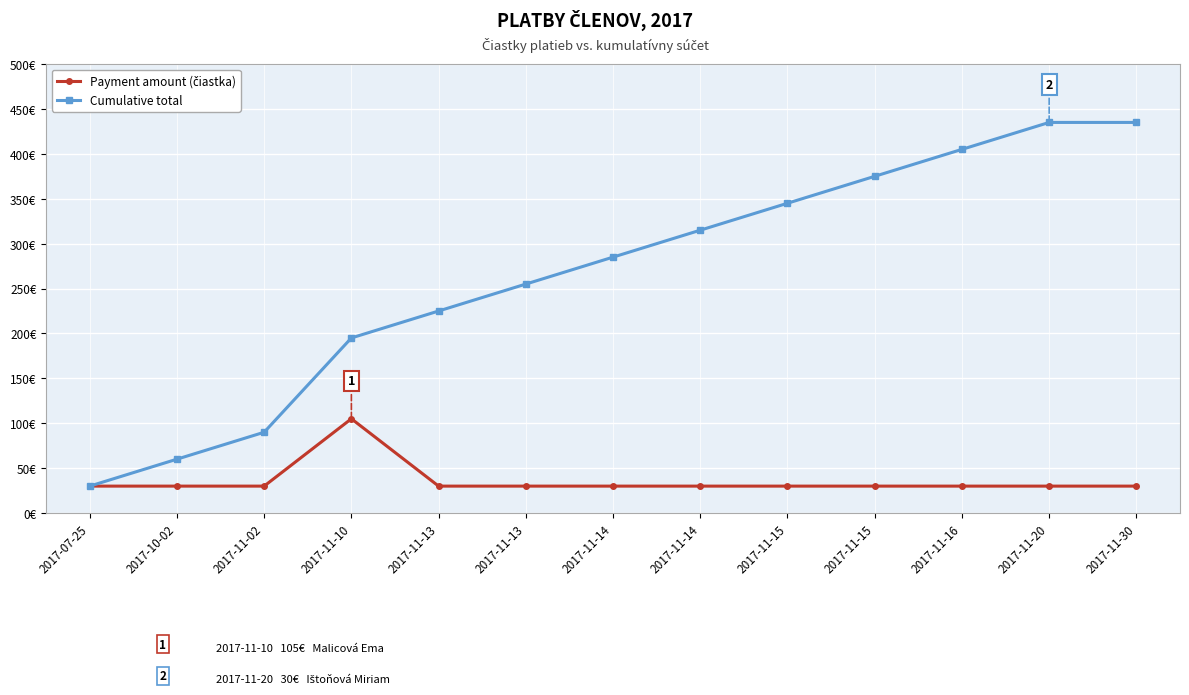

Is this an area chart (filled region under the line)?

No